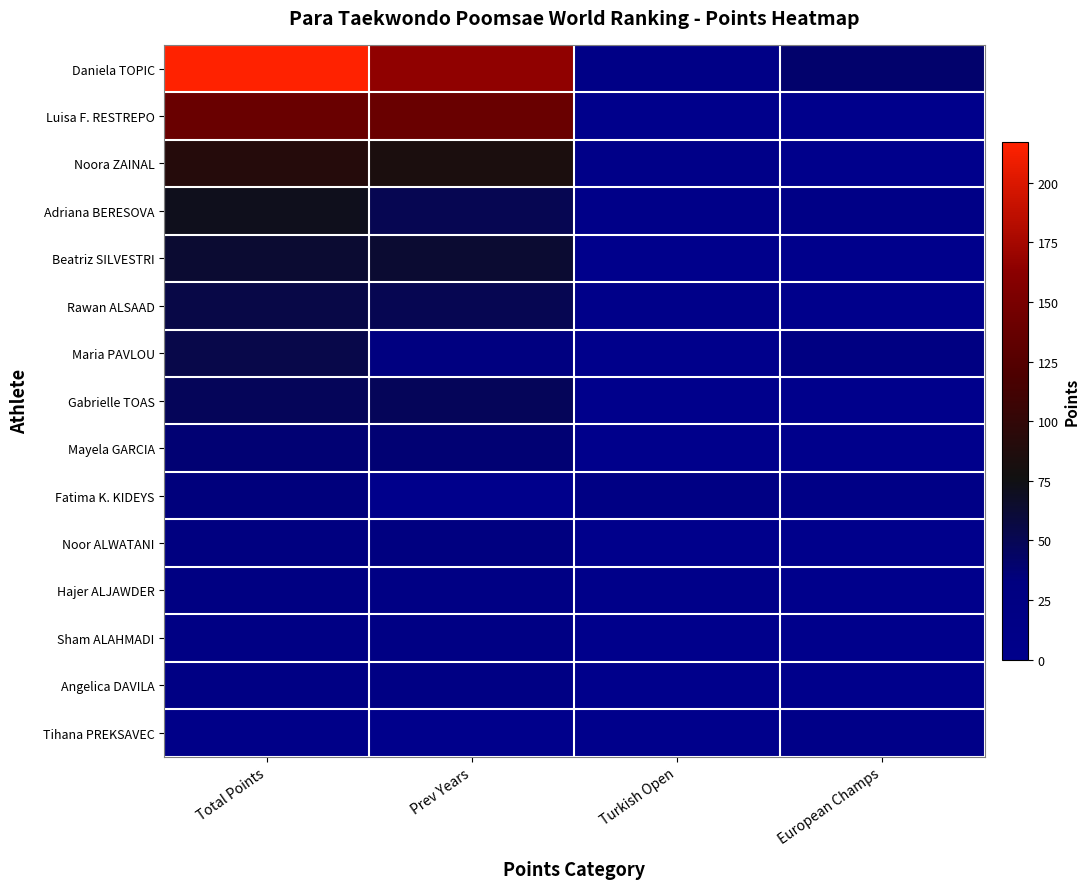

Reading right to left, list all the values displayed in this chart.

Daniela TOPIC: European Champs=40.0	Turkish Open=12.0	Prev Years=165.2	Total Points=217.2
Luisa F. RESTREPO: European Champs=0.0	Turkish Open=0.0	Prev Years=140.0	Total Points=140.0
Noora ZAINAL: European Champs=0.0	Turkish Open=7.2	Prev Years=84.0	Total Points=91.2
Adriana BERESOVA: European Champs=14.4	Turkish Open=7.2	Prev Years=50.4	Total Points=72.0
Beatriz SILVESTRI: European Champs=0.0	Turkish Open=0.0	Prev Years=63.0	Total Points=63.0
Rawan ALSAAD: European Champs=0.0	Turkish Open=4.3	Prev Years=50.4	Total Points=54.7
Maria PAVLOU: European Champs=24.0	Turkish Open=0.0	Prev Years=30.2	Total Points=54.2
Gabrielle TOAS: European Champs=0.0	Turkish Open=0.0	Prev Years=48.2	Total Points=48.2
Mayela GARCIA: European Champs=0.0	Turkish Open=0.0	Prev Years=37.8	Total Points=37.8
Fatima K. KIDEYS: European Champs=14.4	Turkish Open=20.0	Prev Years=0.0	Total Points=34.4
Noor ALWATANI: European Champs=0.0	Turkish Open=0.0	Prev Years=30.2	Total Points=30.2
Hajer ALJAWDER: European Champs=0.0	Turkish Open=4.3	Prev Years=21.1	Total Points=25.5
Sham ALAHMADI: European Champs=0.0	Turkish Open=0.0	Prev Years=21.1	Total Points=21.1
Angelica DAVILA: European Champs=0.0	Turkish Open=0.0	Prev Years=21.1	Total Points=21.1
Tihana PREKSAVEC: European Champs=8.6	Turkish Open=0.0	Prev Years=0.0	Total Points=8.6